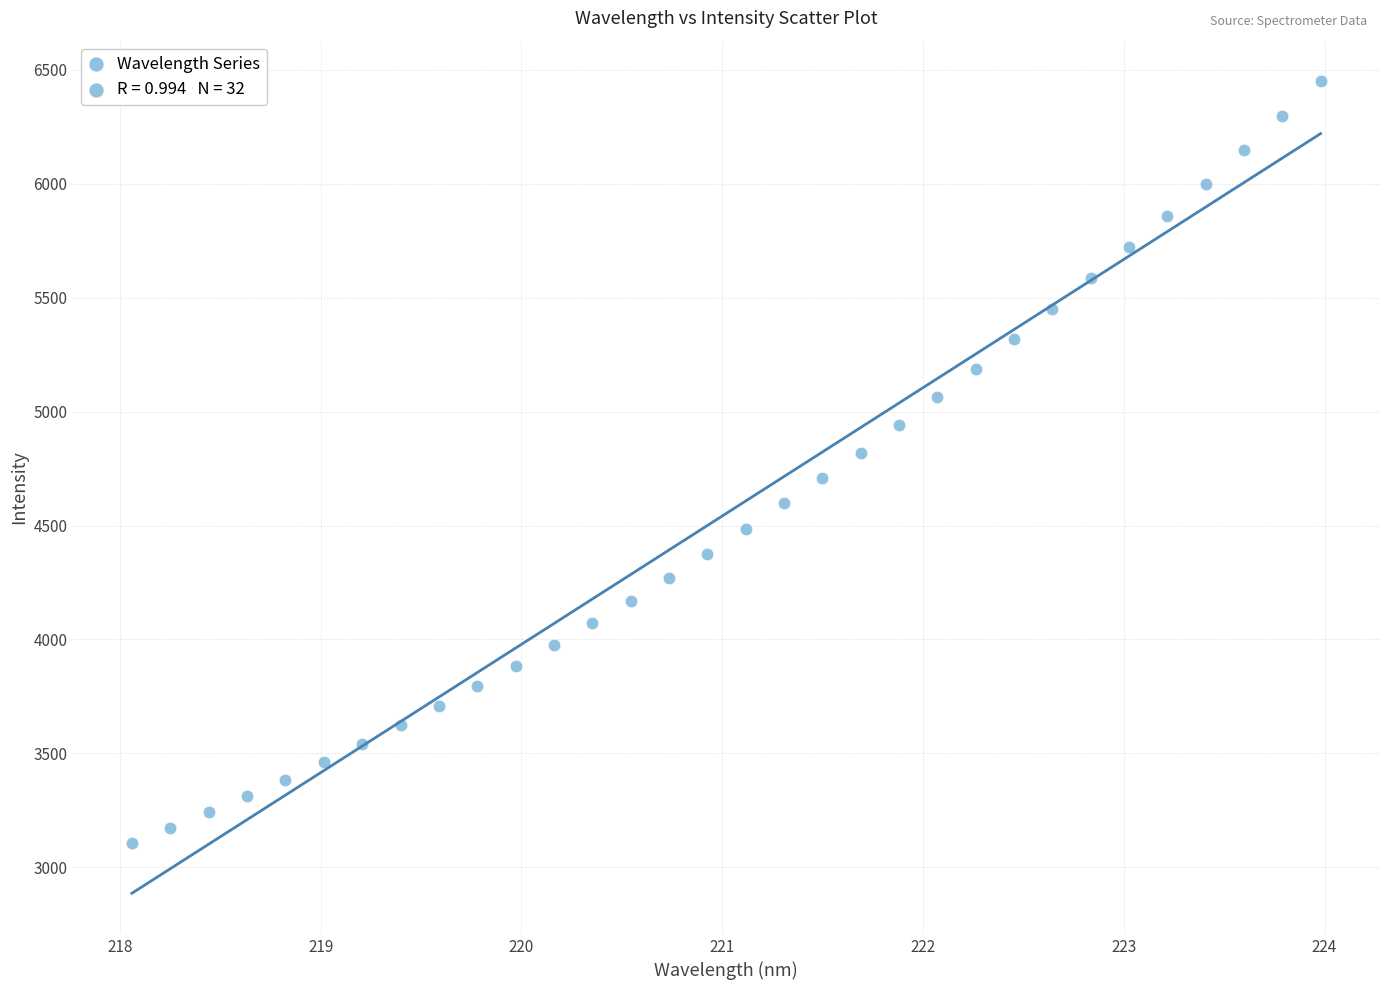

What is the range of X values (max minus min)?

5.9